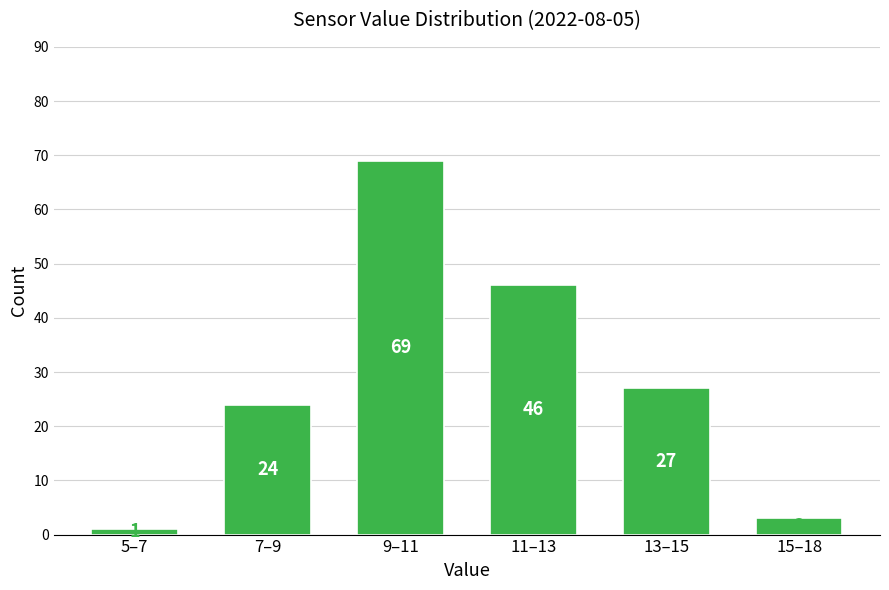

Reading left to right, what are all the values shown in this chart?

5–7=1	7–9=24	9–11=69	11–13=46	13–15=27	15–18=3